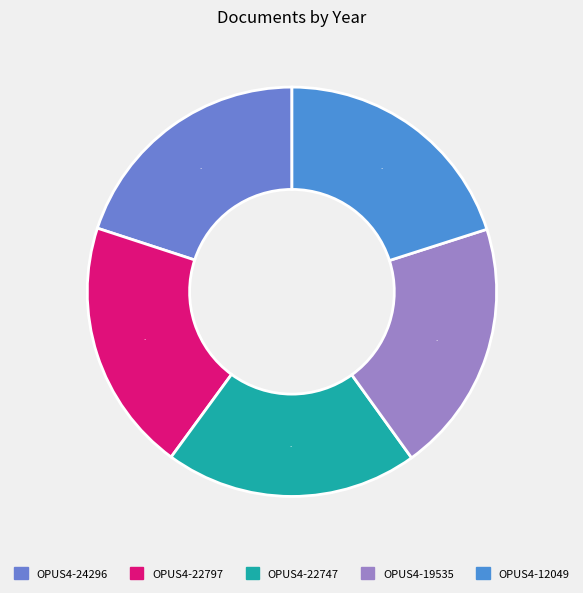

To the nearest percent, what percentage of the pie is OPUS4-12049?

20%